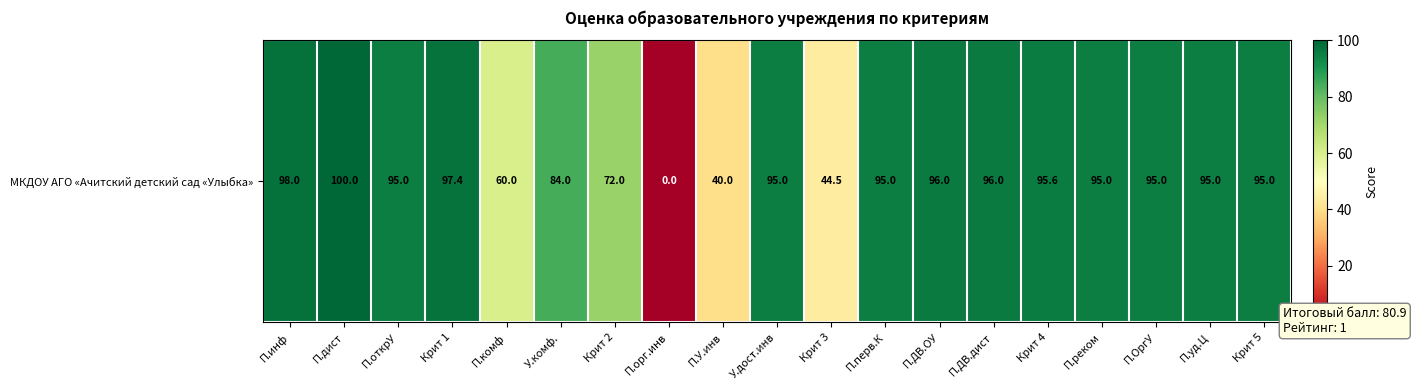

The chart shows a value of 52.5 at П.дист. True or false?

False